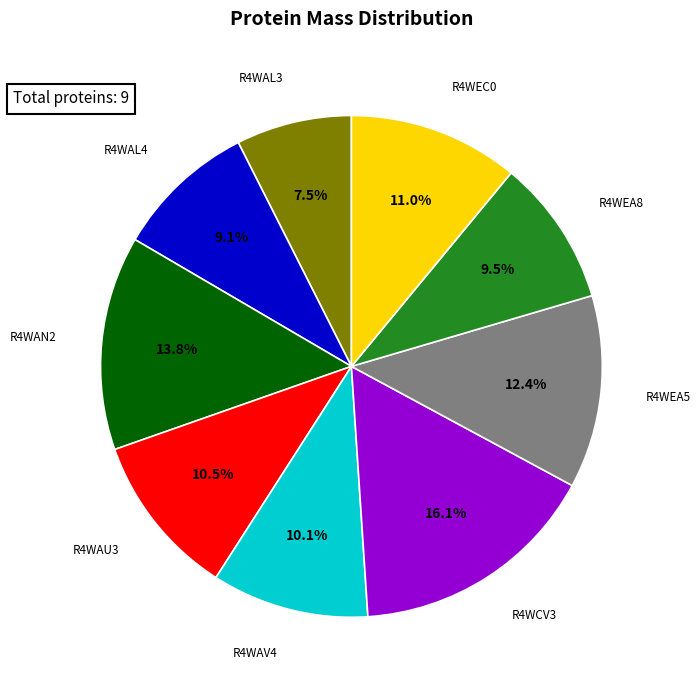

Does any single category account for the majority?

No